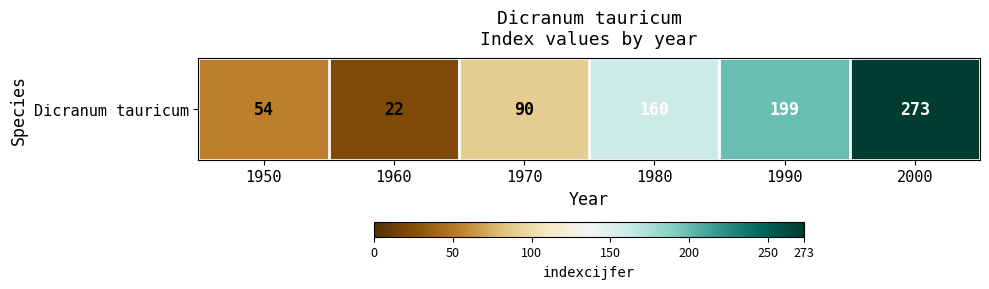

The chart shows a value of 22 at 1960. True or false?

True